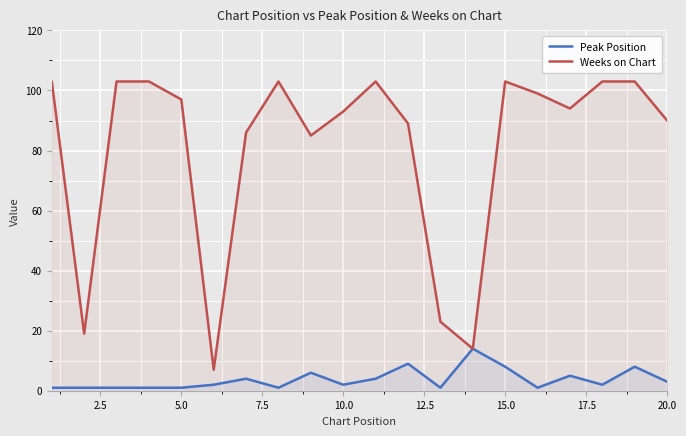

List the series in order of their overall mean, lowest first.

Peak Position, Weeks on Chart